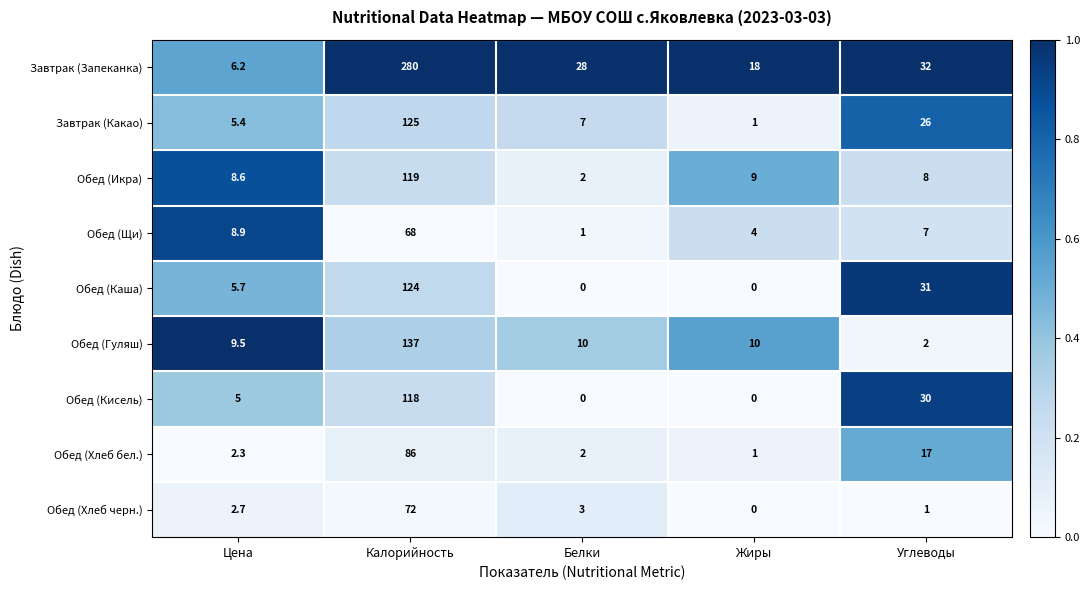

What is the approximate value of Обед (Каша) at Цена?

5.7